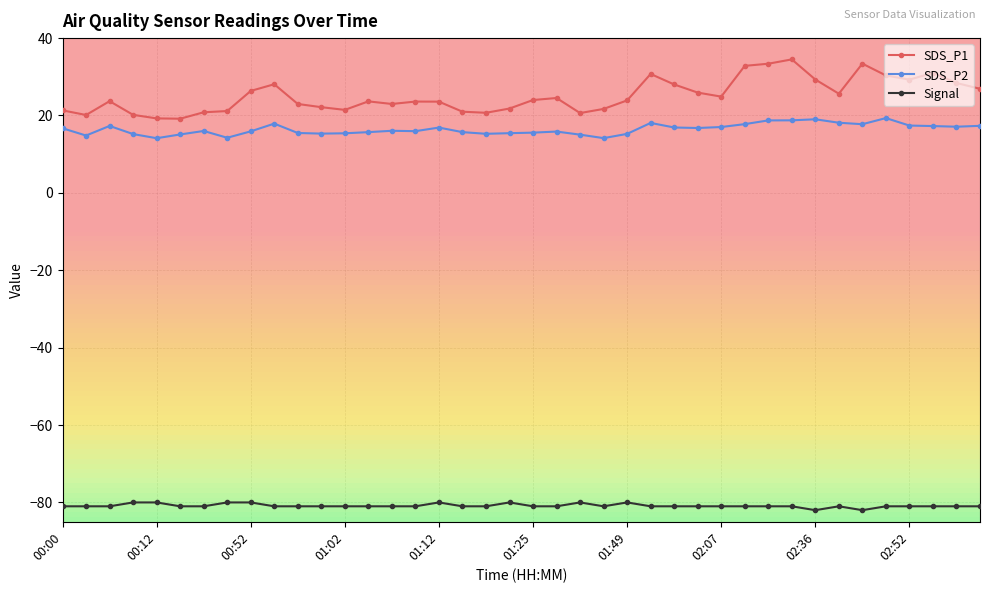

Which series has the largest range (max minus min)?

SDS_P1